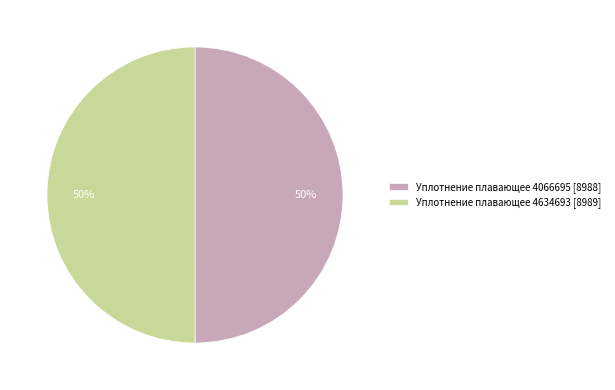

To the nearest percent, what is the average slice percentage?

50%